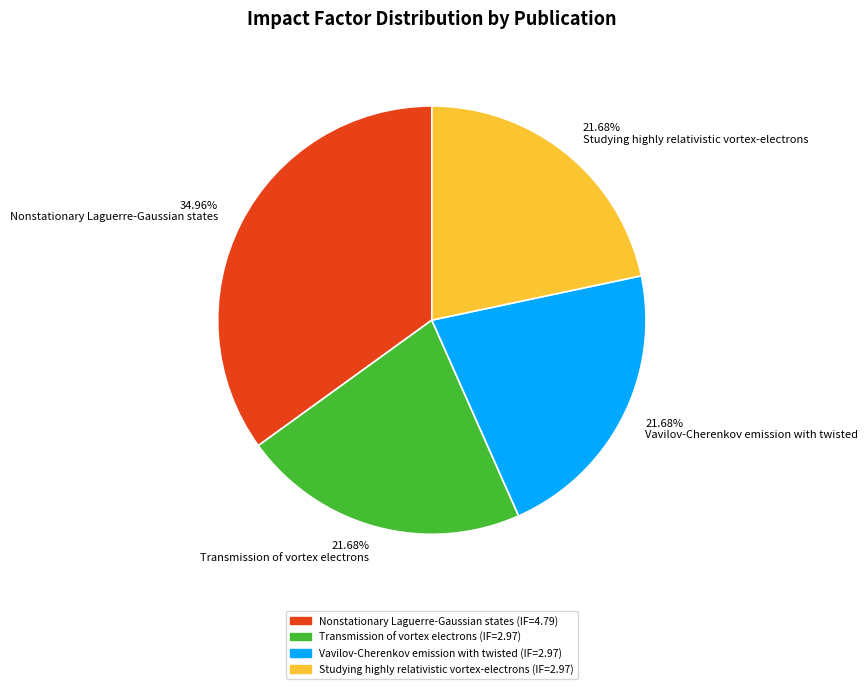

What is the ratio of the value at Vavilov-Cherenkov emission with twisted to the value at Studying highly relativistic vortex-electrons?

1.0